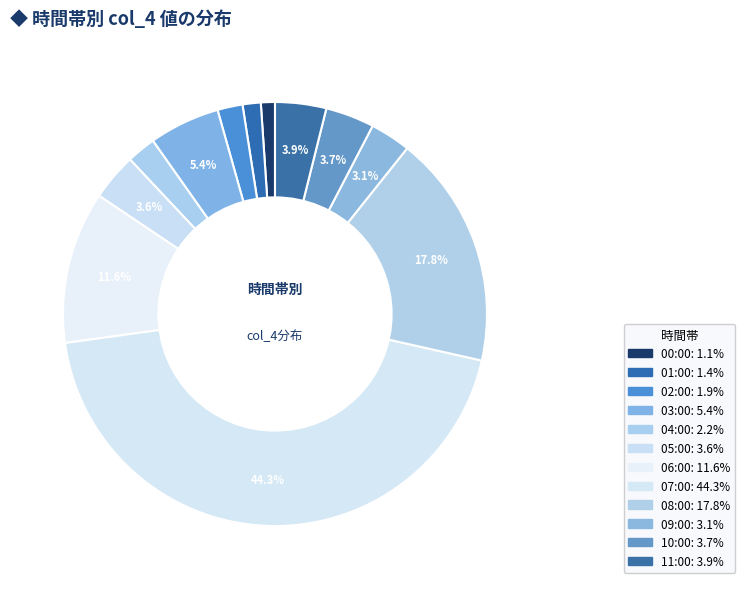

How many slices are in this pie chart?

12